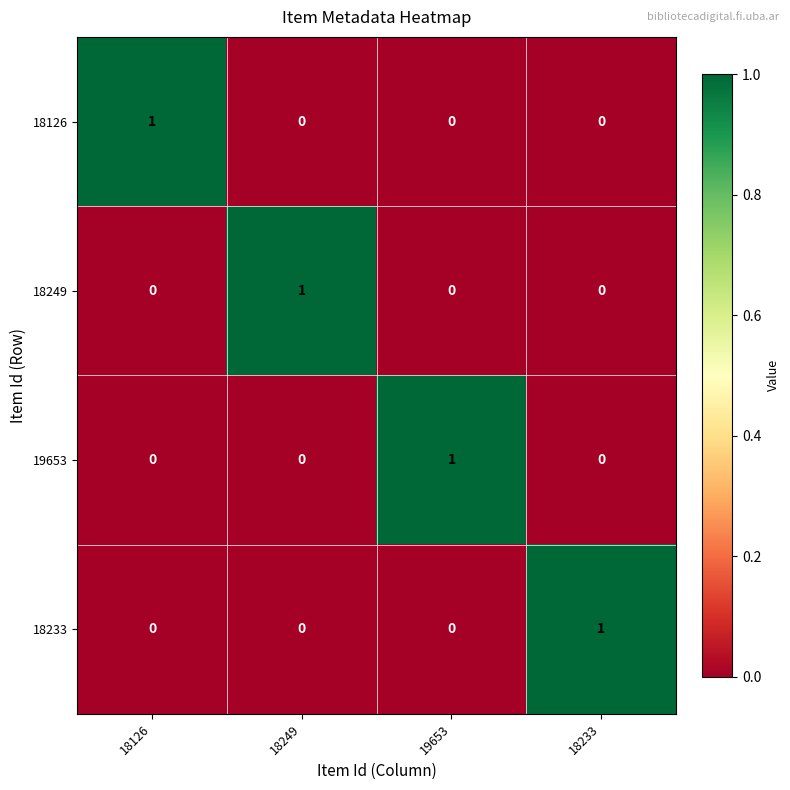

The 18233 series shows 0 at 19653. True or false?

True